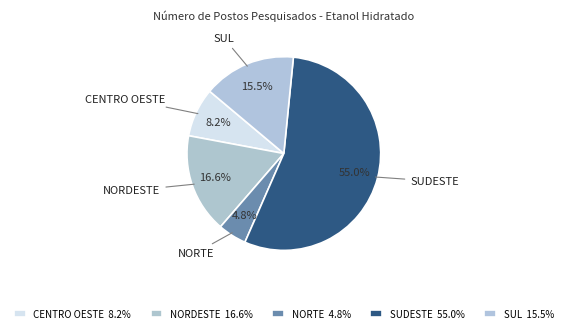

How much of the chart is everything except NORDESTE?

83.4%